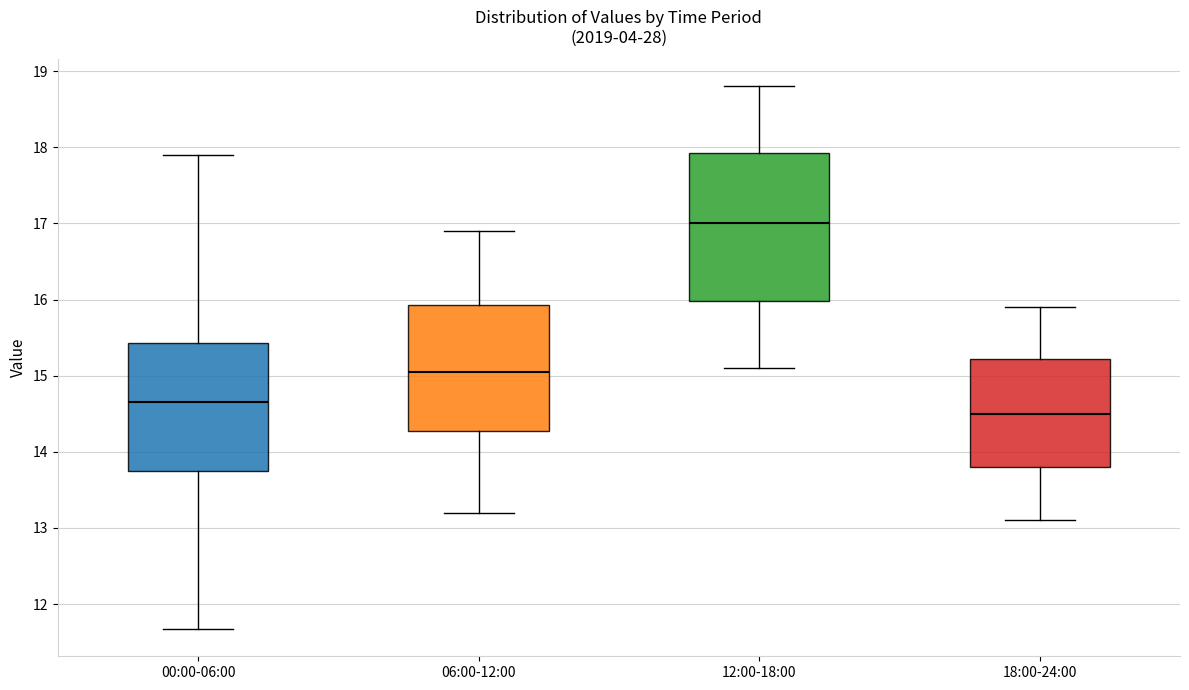

Reading left to right, transcribe this box plot: for each box, give where its median line is, the range the box spans, and where its two whiskers end, as read against the y-axis. The values are not printed on the chart, so give them approximately, as read against the axis.

00:00-06:00: median 14.7, box 13.7 to 15.4, whiskers 11.7 to 17.9
06:00-12:00: median 15.1, box 14.3 to 15.9, whiskers 13.2 to 16.9
12:00-18:00: median 17.0, box 16.0 to 17.9, whiskers 15.1 to 18.8
18:00-24:00: median 14.5, box 13.8 to 15.2, whiskers 13.1 to 15.9